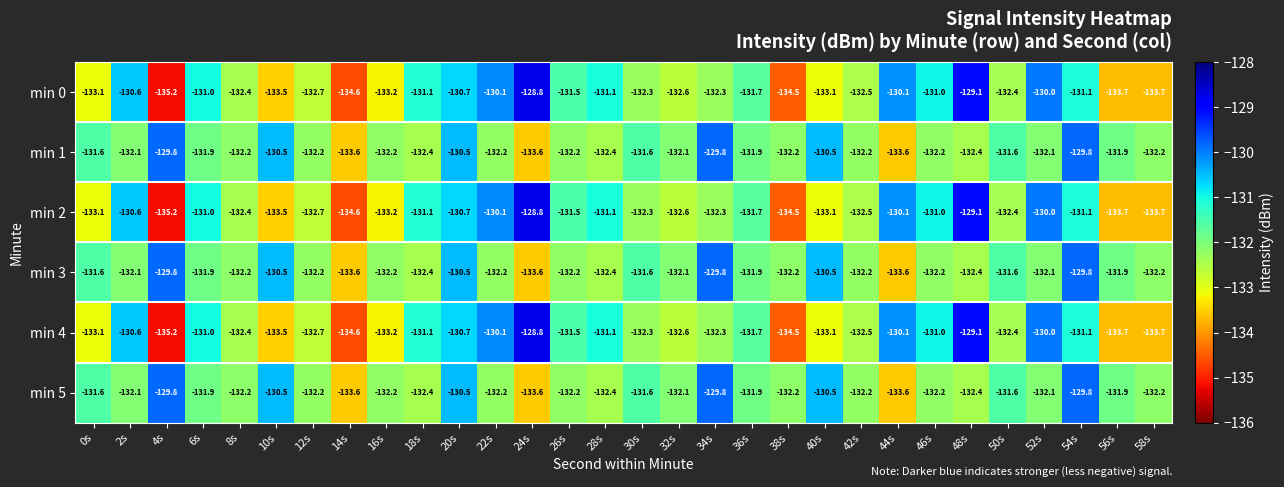

Is the value of min 0 at 44s greater than the value of min 2 at 10s?

Yes